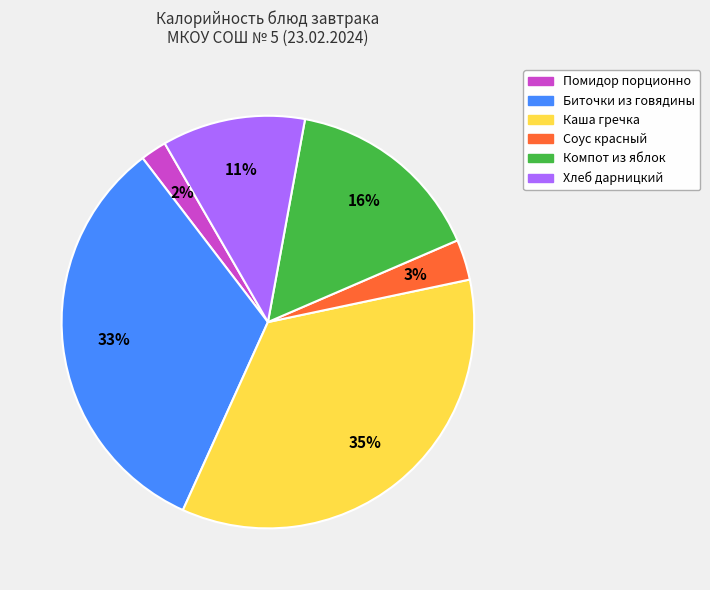

Is the sum of Соус красный and Компот из яблок greater than half?

No